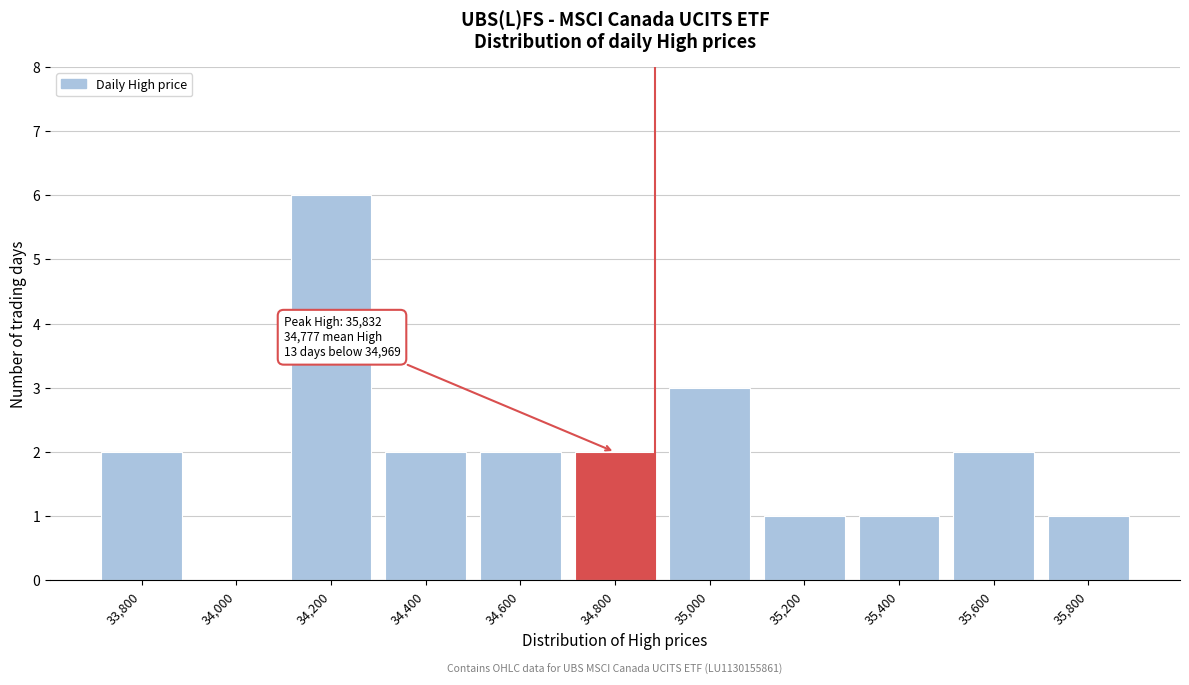

Reading left to right, extract all data points from this chart.

33,800=2	34,000=0	34,200=6	34,400=2	34,600=2	34,800=2	35,000=3	35,200=1	35,400=1	35,600=2	35,800=1